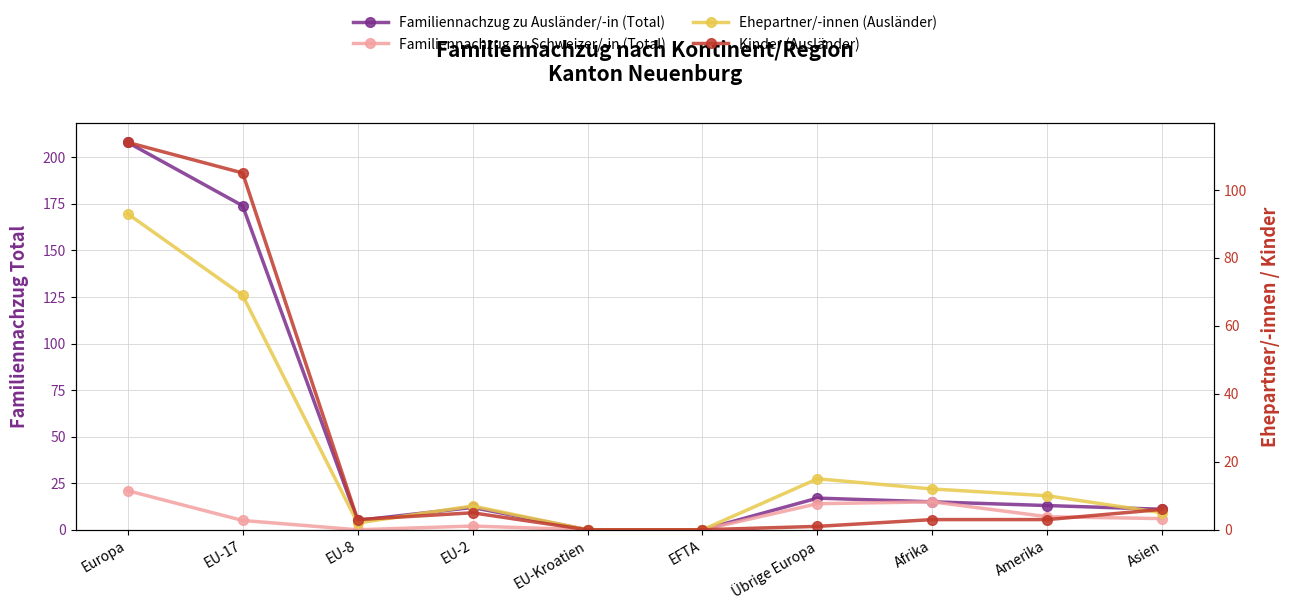

True or false: Kinder (Ausländer) and Familiennachzug zu Ausländer/-in (Total) intersect in this chart.

False